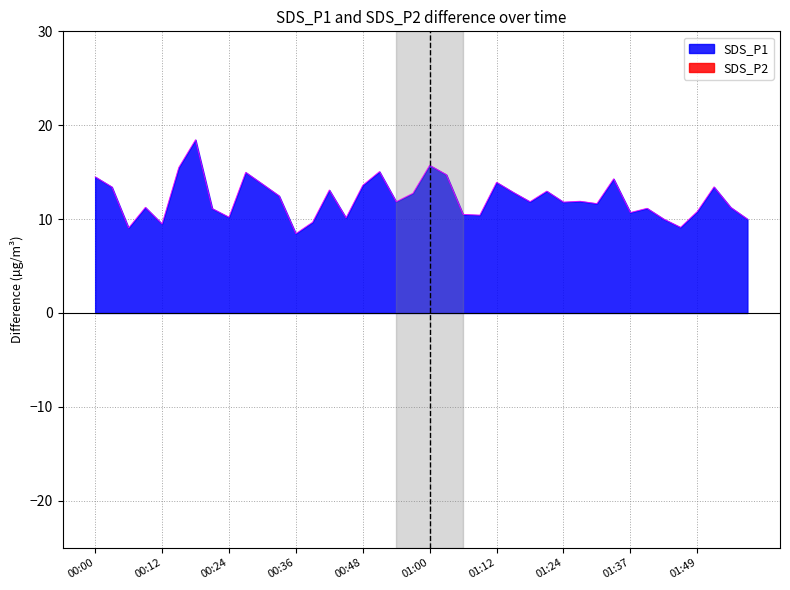

What is the difference between the SDS_P1 values at 00:45 and 00:57?

2.7